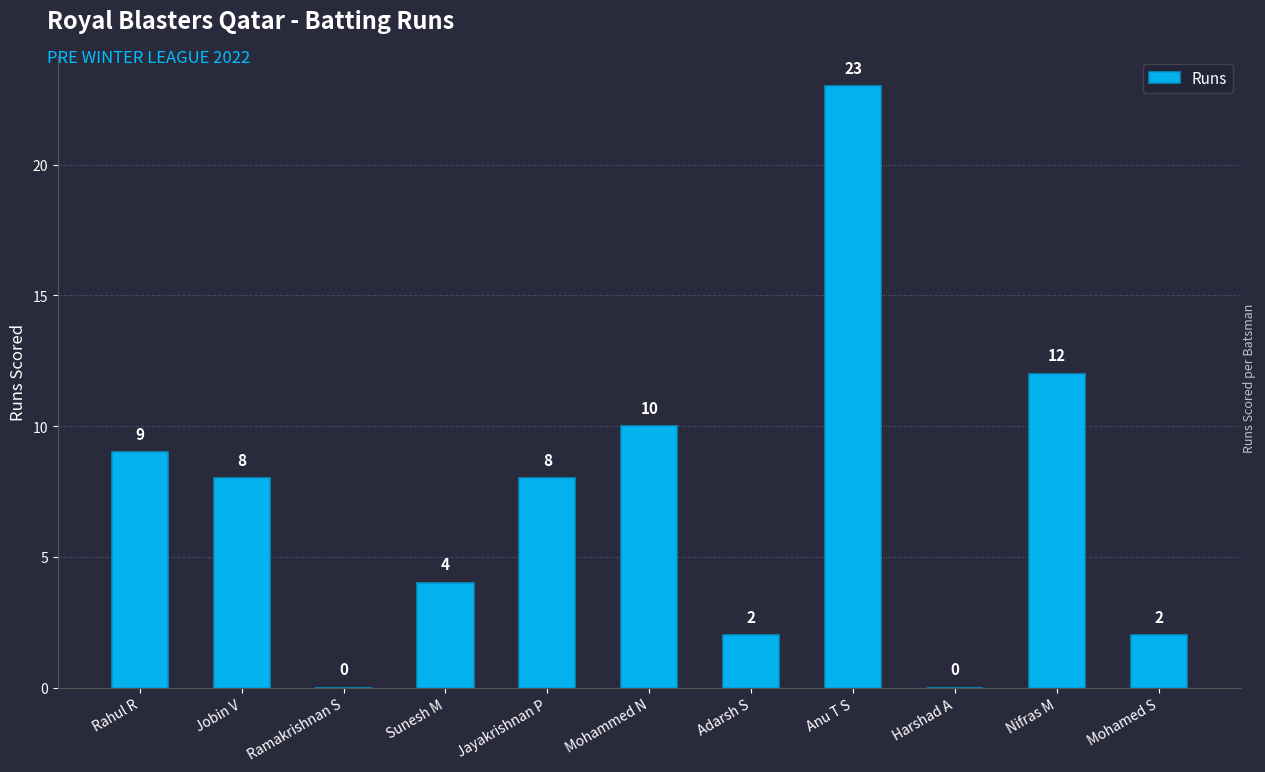

True or false: the data shows 3 at Adarsh S.

False